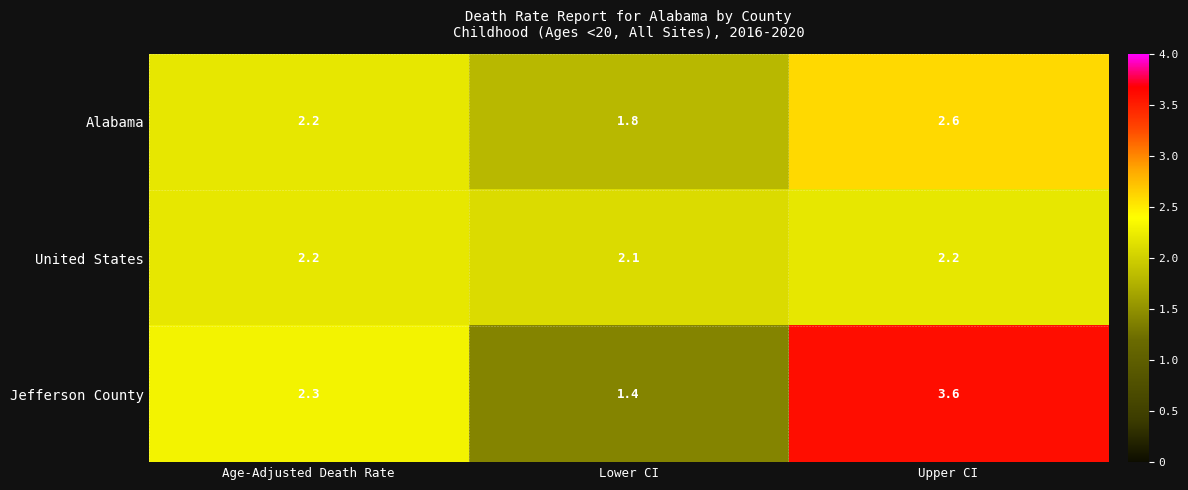

How many series are shown in this chart?

3